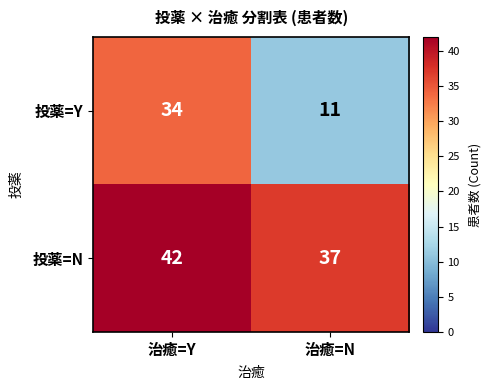

List the series in order of their peak value, highest first.

投薬=N, 投薬=Y